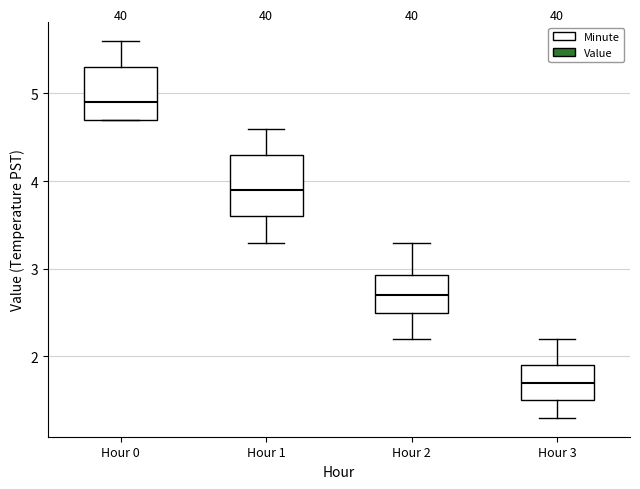

Reading left to right, read every box against the y-axis: the position of its median line, the range the box covers, and the ends of its whiskers. The values are not printed on the chart, so give them approximately, as read against the axis.

Hour 0: median 4.9, box 4.7 to 5.3, whiskers 4.7 to 5.6
Hour 1: median 3.9, box 3.6 to 4.3, whiskers 3.3 to 4.6
Hour 2: median 2.7, box 2.5 to 2.9, whiskers 2.2 to 3.3
Hour 3: median 1.7, box 1.5 to 1.9, whiskers 1.3 to 2.2